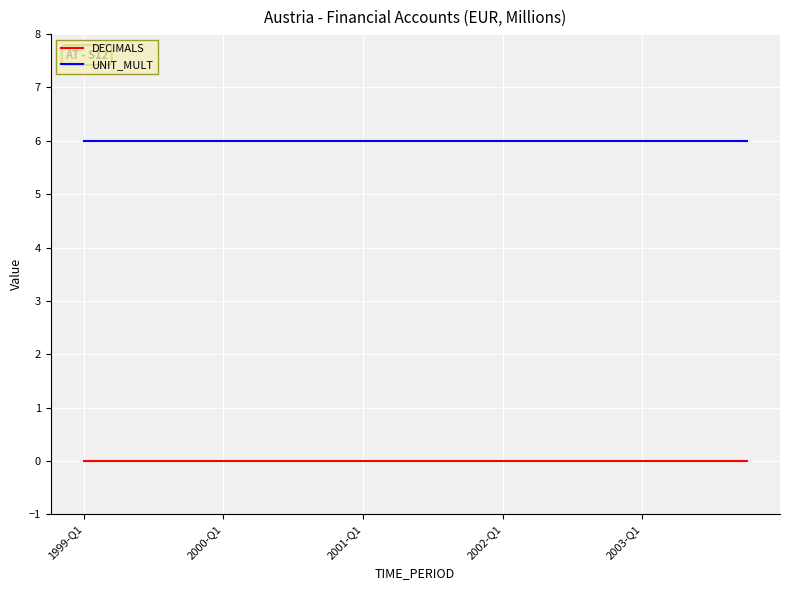

True or false: UNIT_MULT and DECIMALS cross at least once.

False